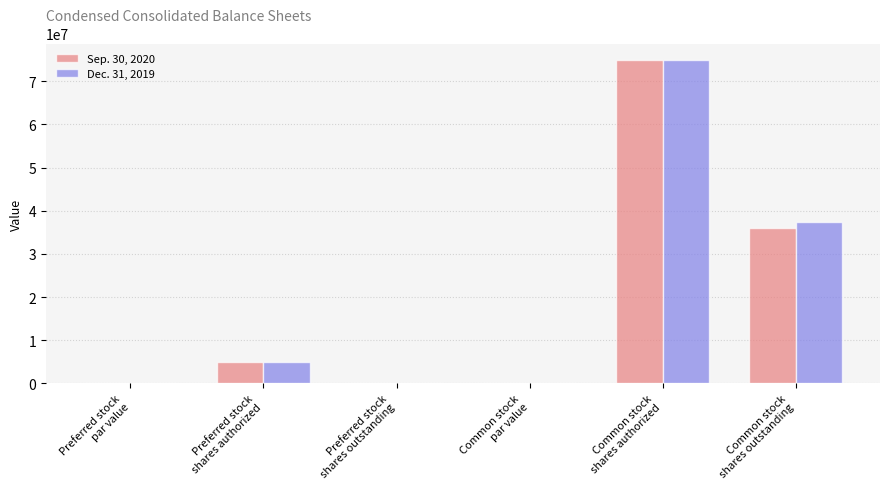

At which label does Sep. 30, 2020 reach its peak?

Common stock
shares authorized